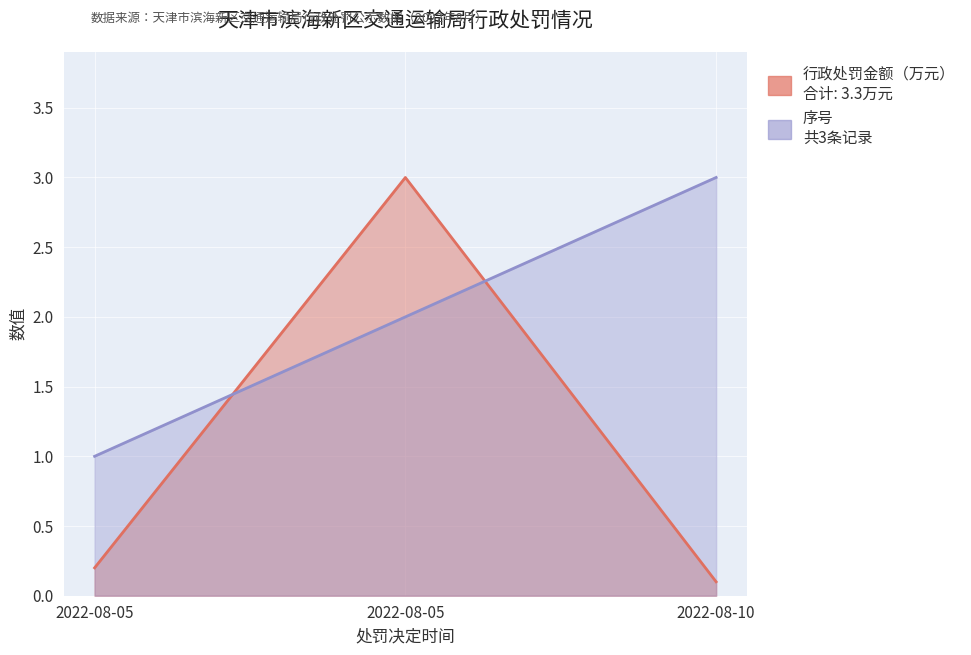

Between 2022-08-05 and 2022-08-05, which is larger?

2022-08-05